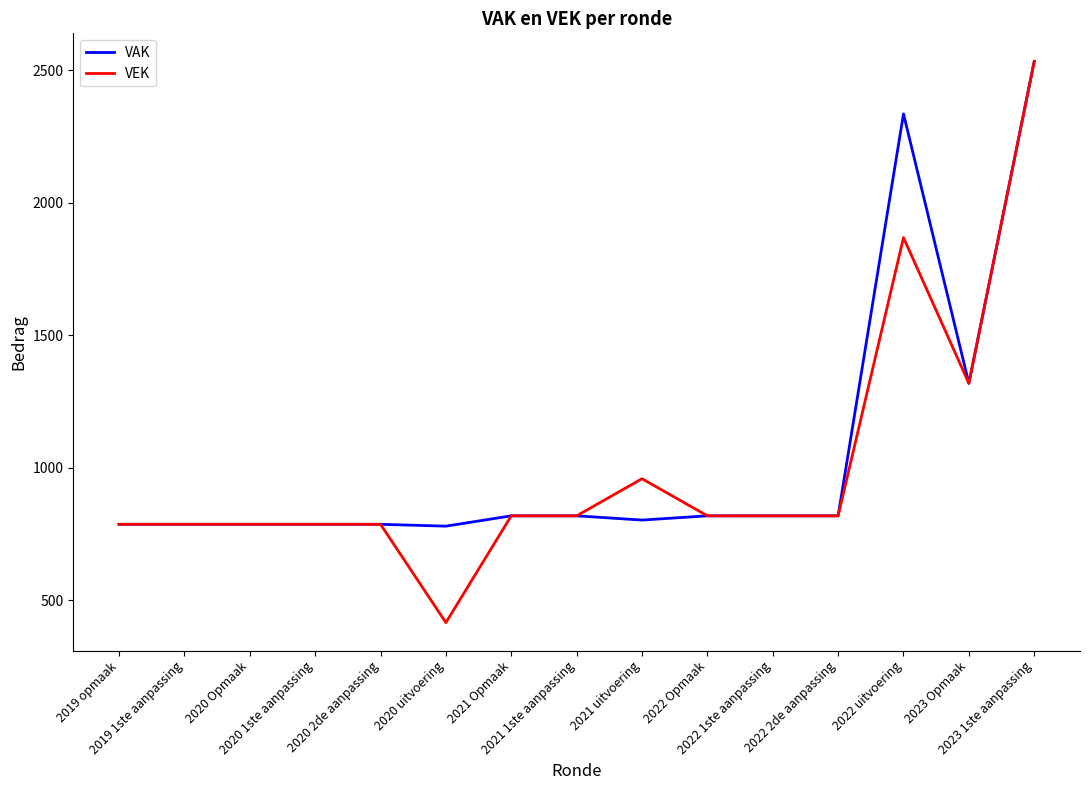

How many distinct data groups are displayed?

2